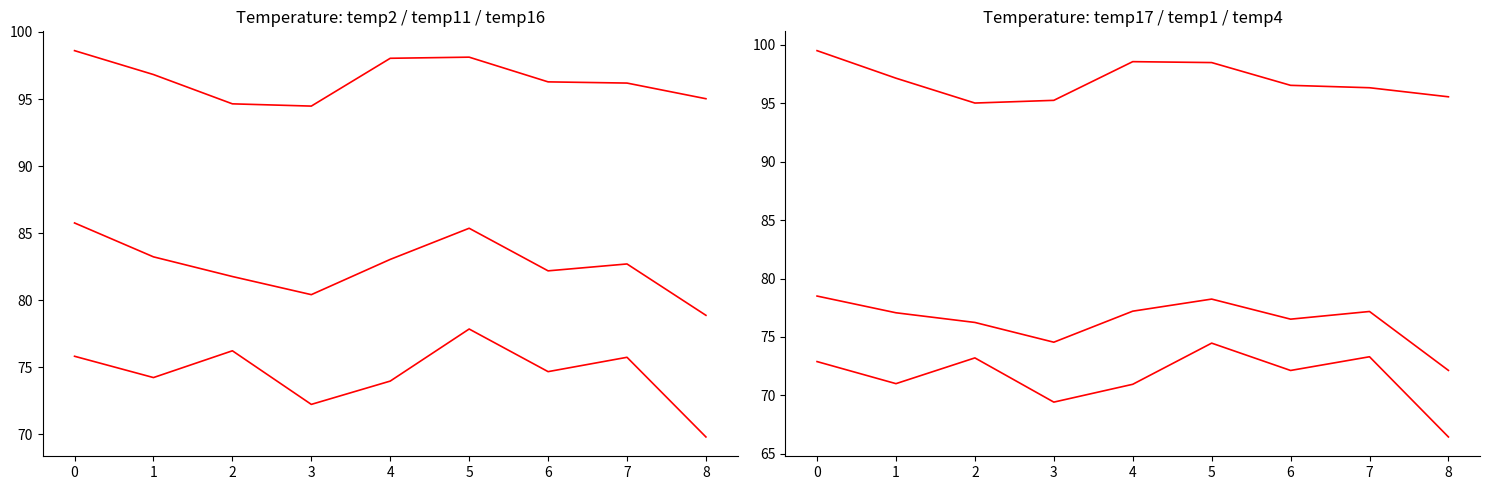

Which series has the largest total across all categories?

temp17